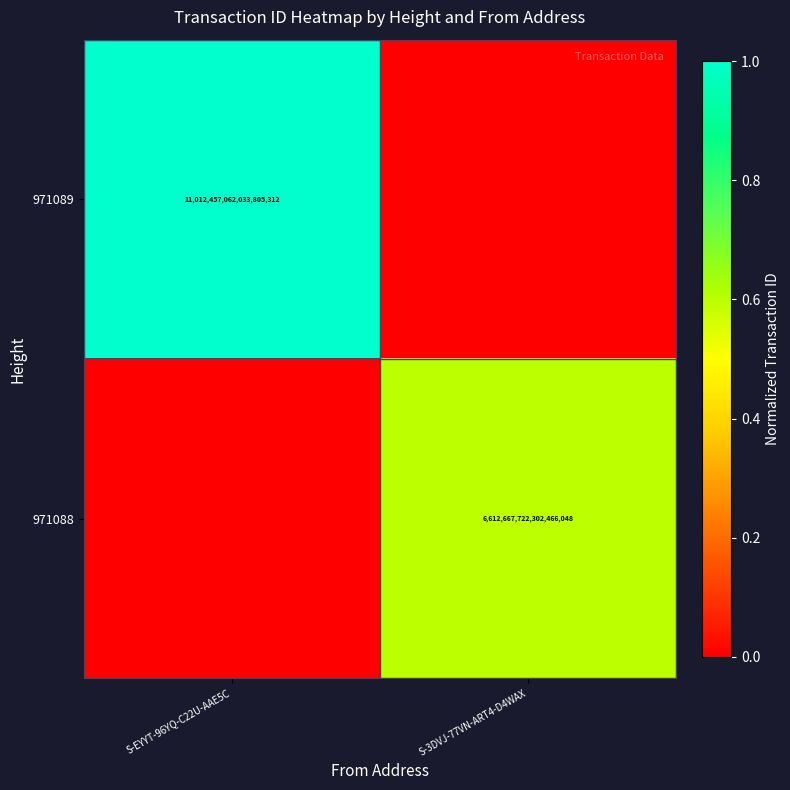

The 971088 series shows 6612667722302466048 at S-3DVJ-77VN-ART4-D4WAX. True or false?

True